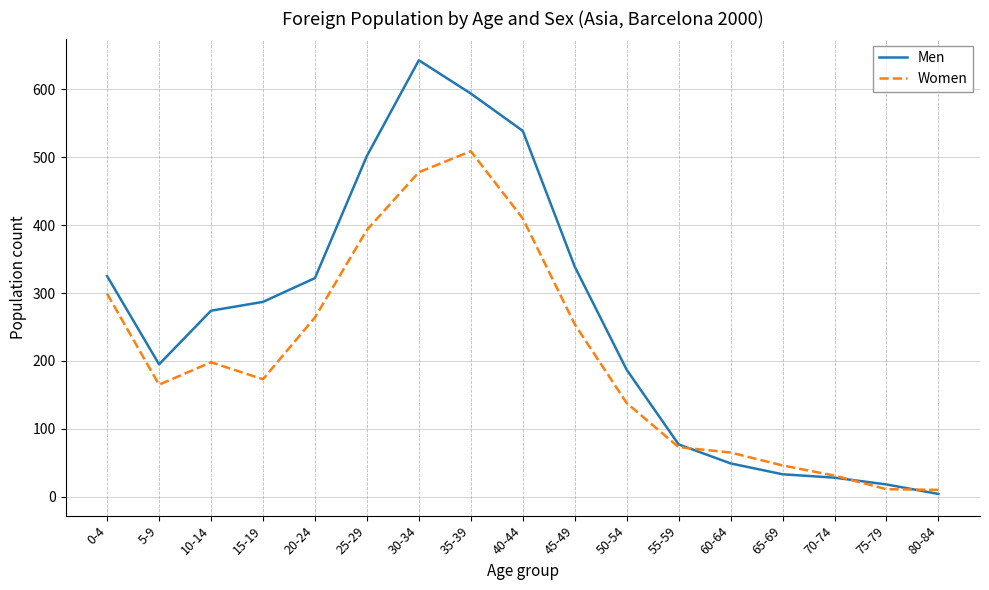

What is the difference between the Men values at 80-84 and 55-59?

73